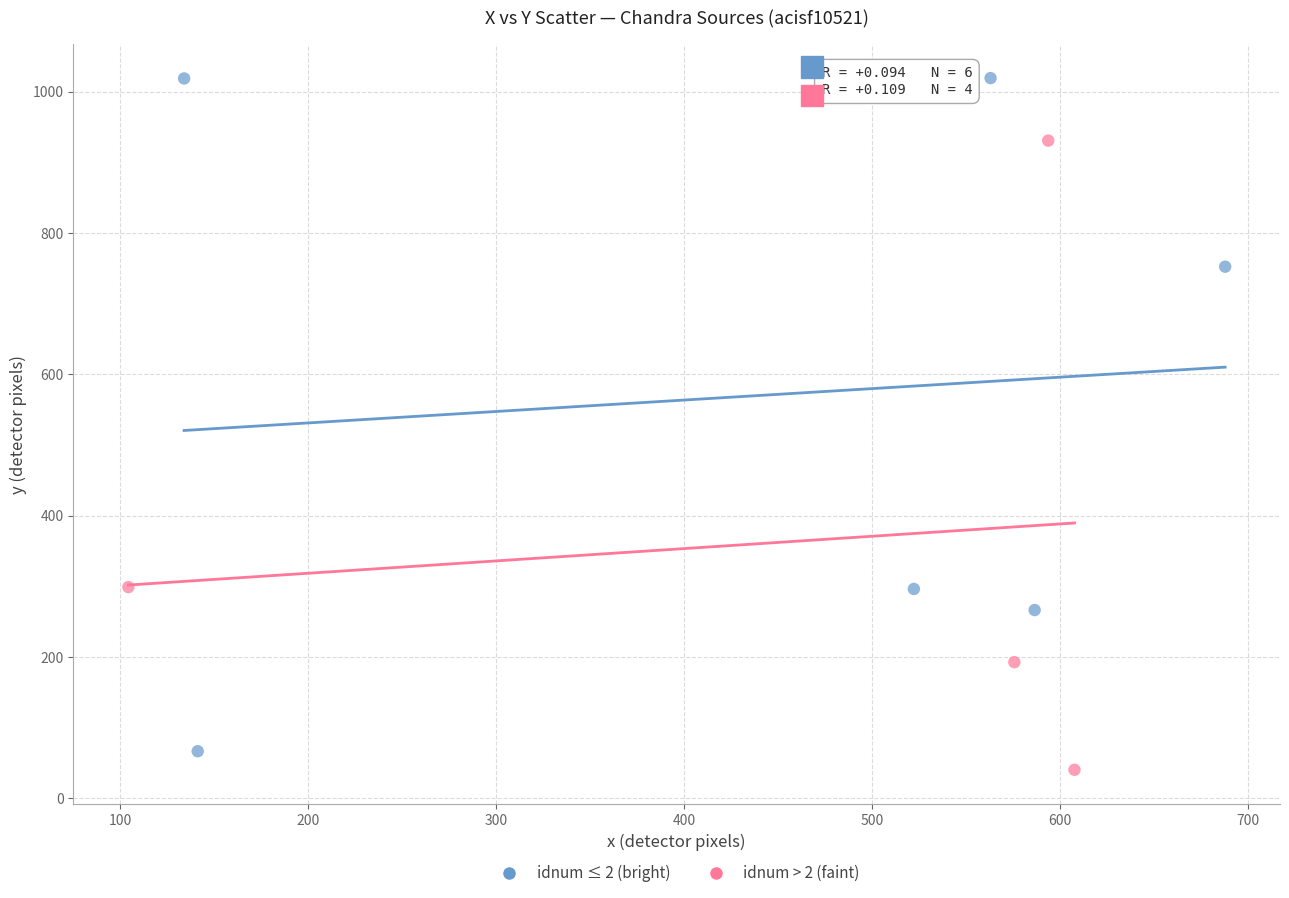

Which series reaches the minimum Y coordinate?

idnum > 2 (faint)